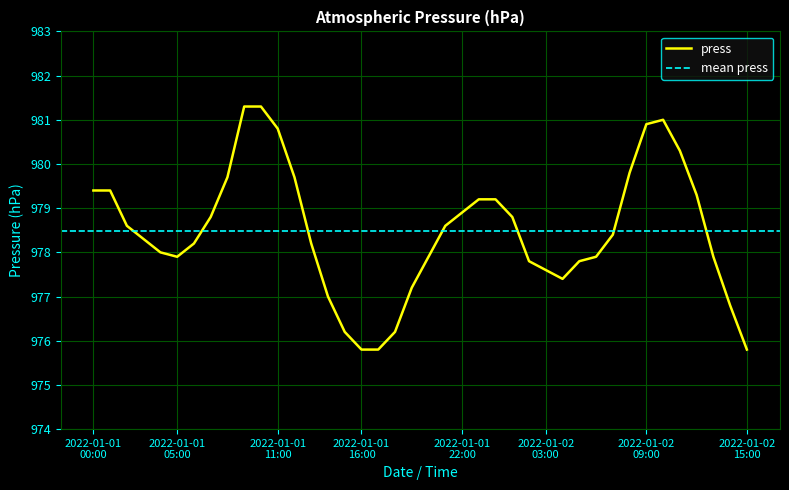

What is the label of the 21st point from the right?

2022-01-01 19:00